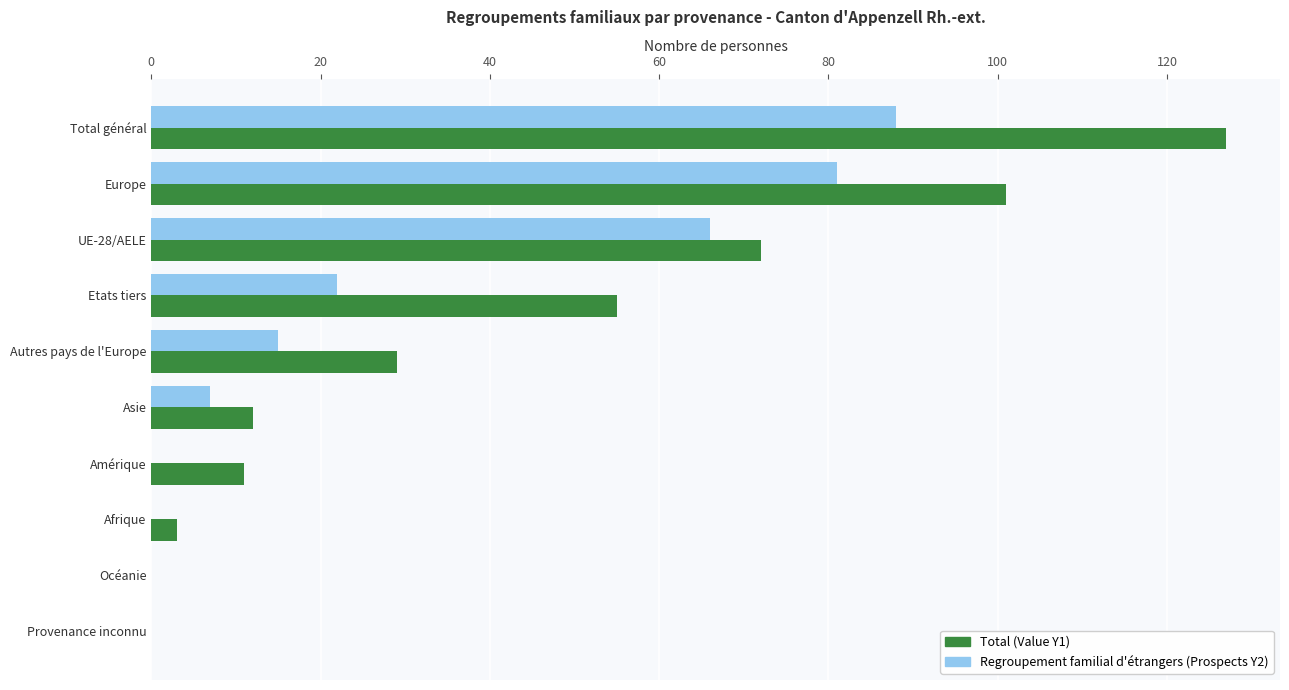

Is it true that Total (Value Y1) equals 29 at Autres pays de l'Europe?

True